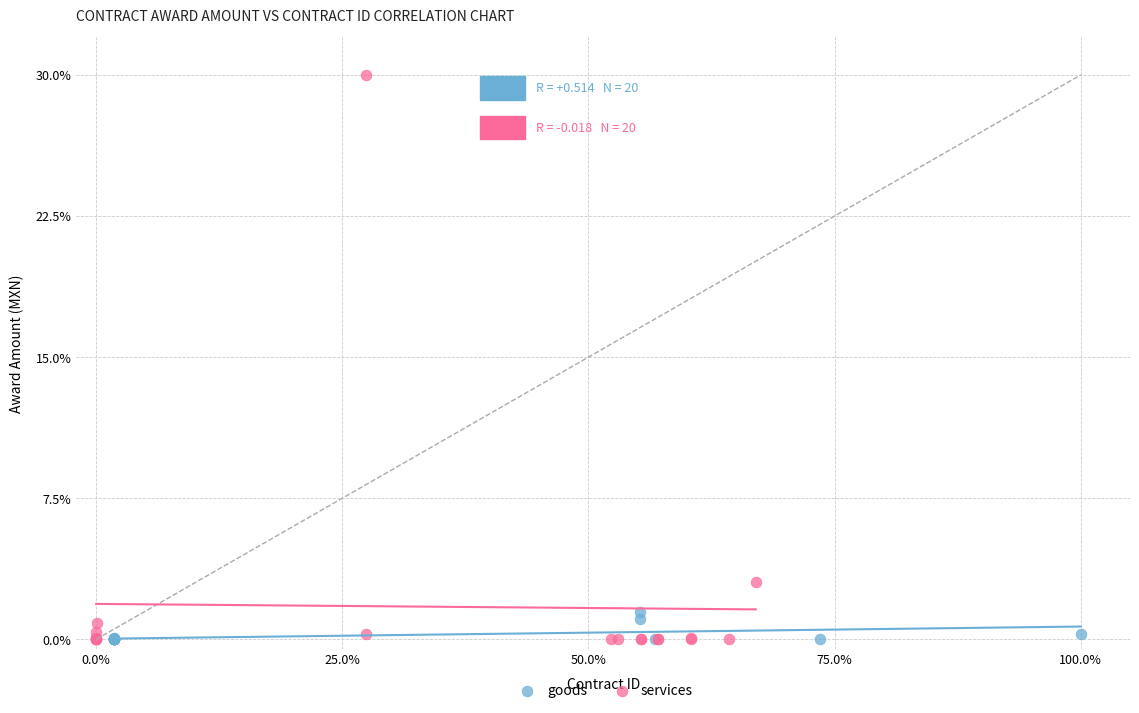

Which series contains the highest Y value?

services